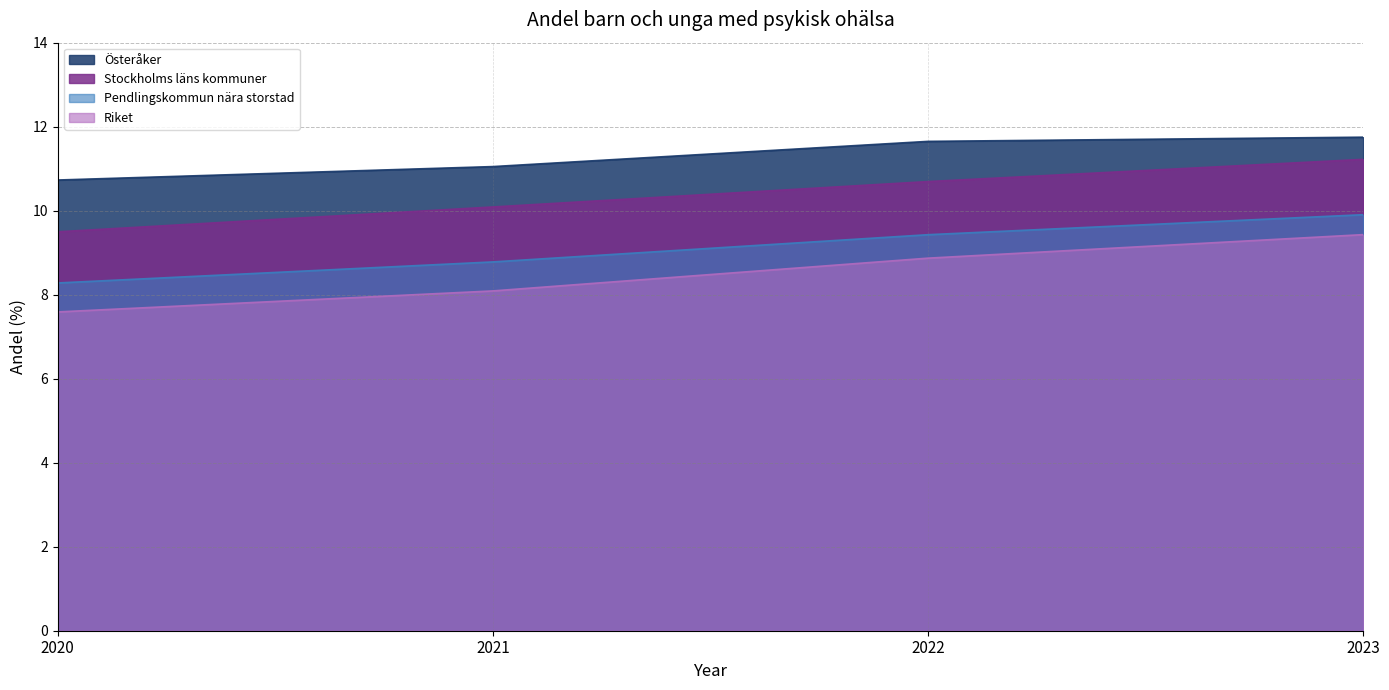

What is the average value of the Österåker series?

11.3